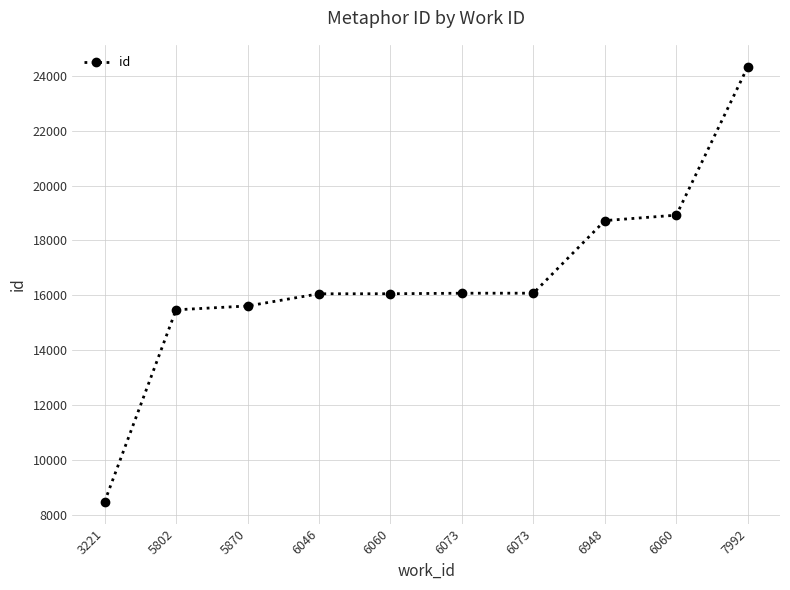

How many data points does each series have?

10